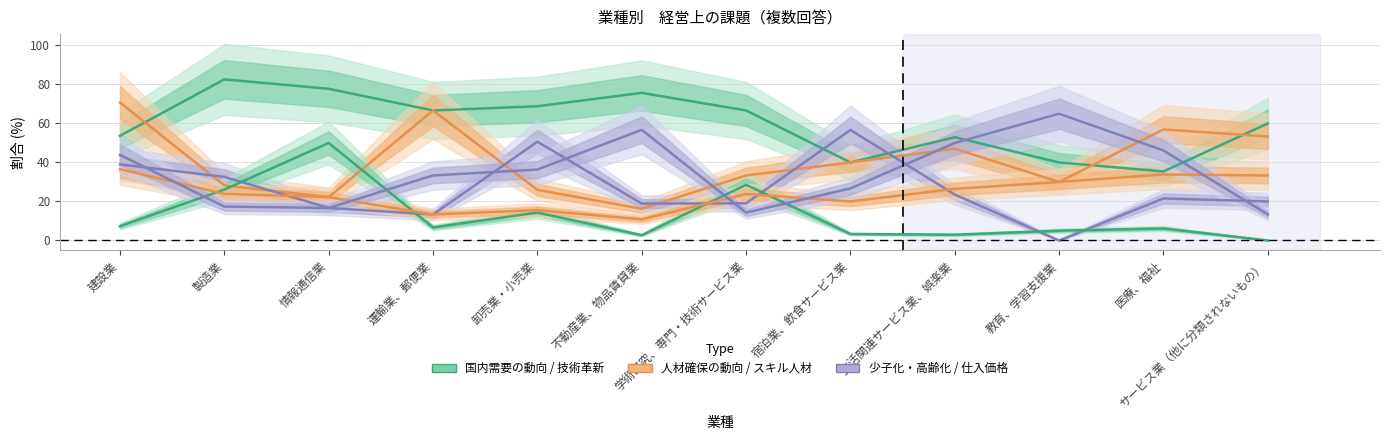

What is the sum of the 必要なスキルを持つ人材の動向 values at 教育、学習支援業 and 学術研究、専門・技術サービス業?

53.8